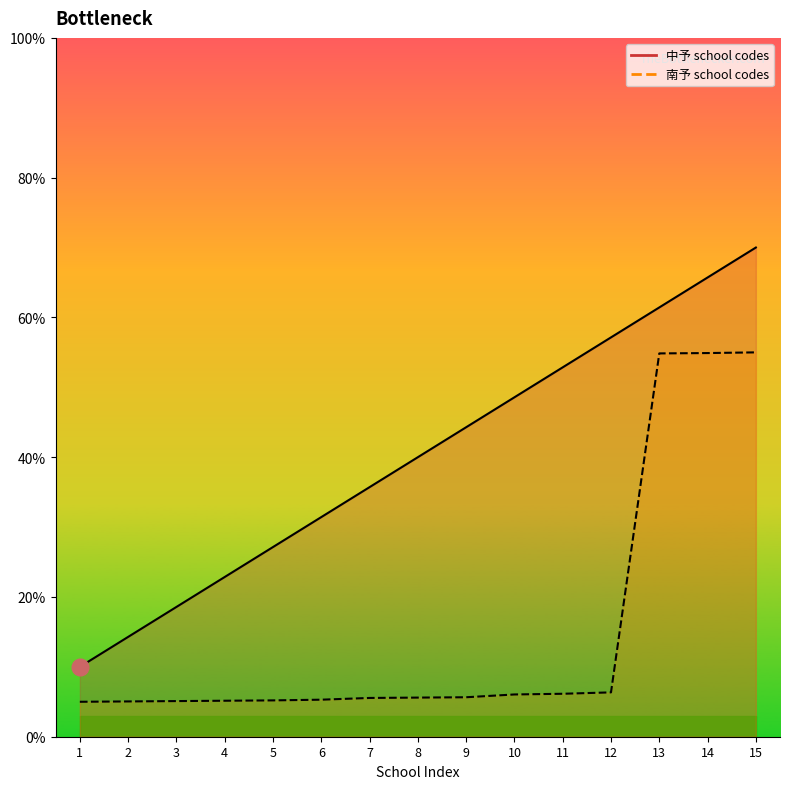

True or false: 南予 school codes and 中予 school codes cross at least once.

False